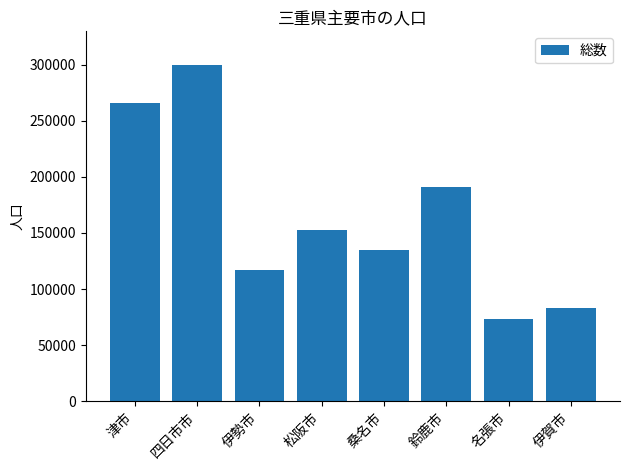

What is the sum of all values?

1317342